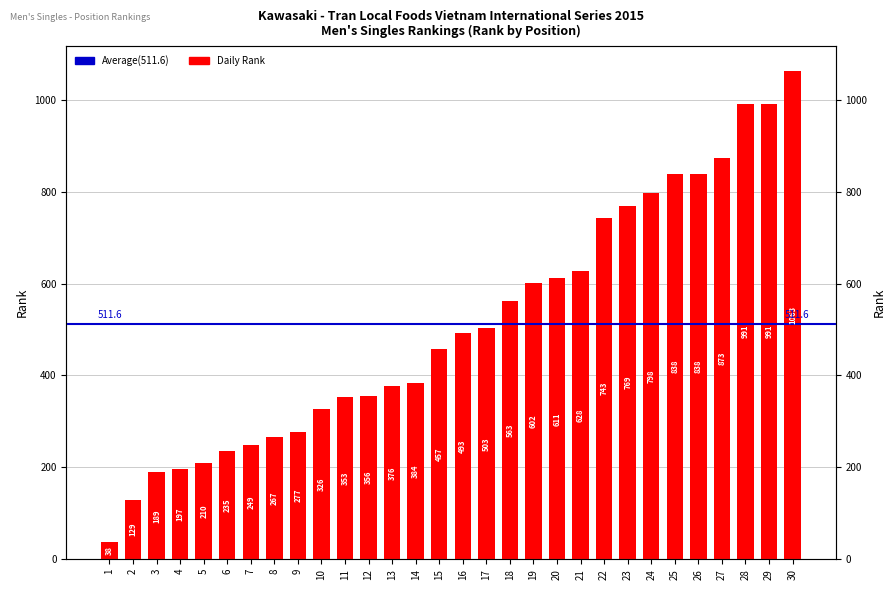

What is the ratio of the value at 20 to the value at 17?

1.2